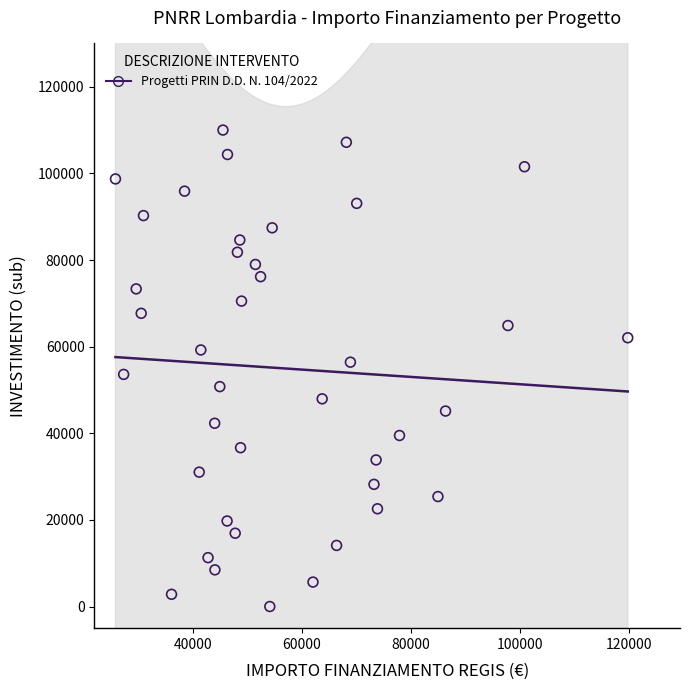

What is the range of X values (max minus min)?

93941.0